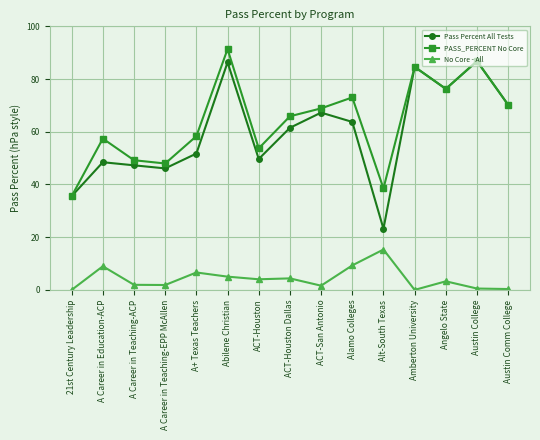

What is the greatest value displayed?

91.4